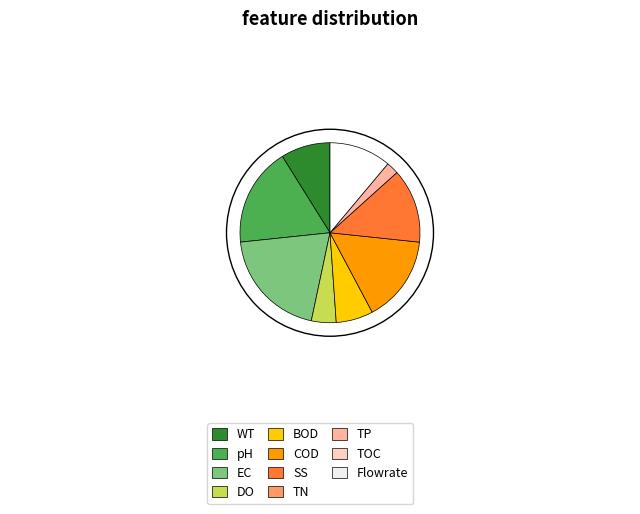

Does any single category account for the majority?

No